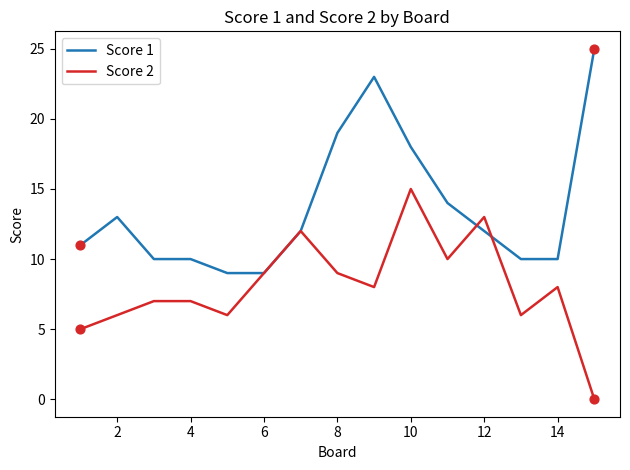

At how many categories does at least one series exceed 2?

15